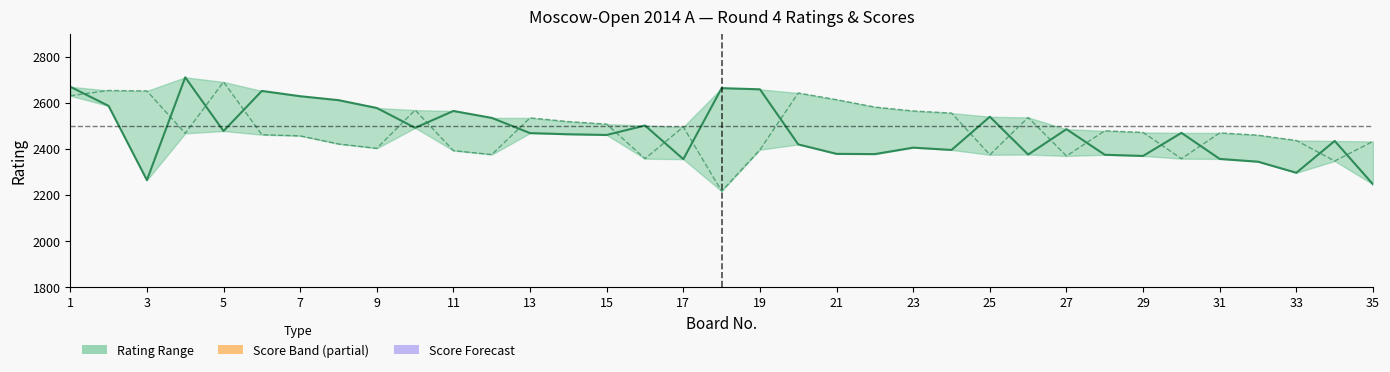

At 21, list the series in order from smallest to largest.

white_rating, black_rating